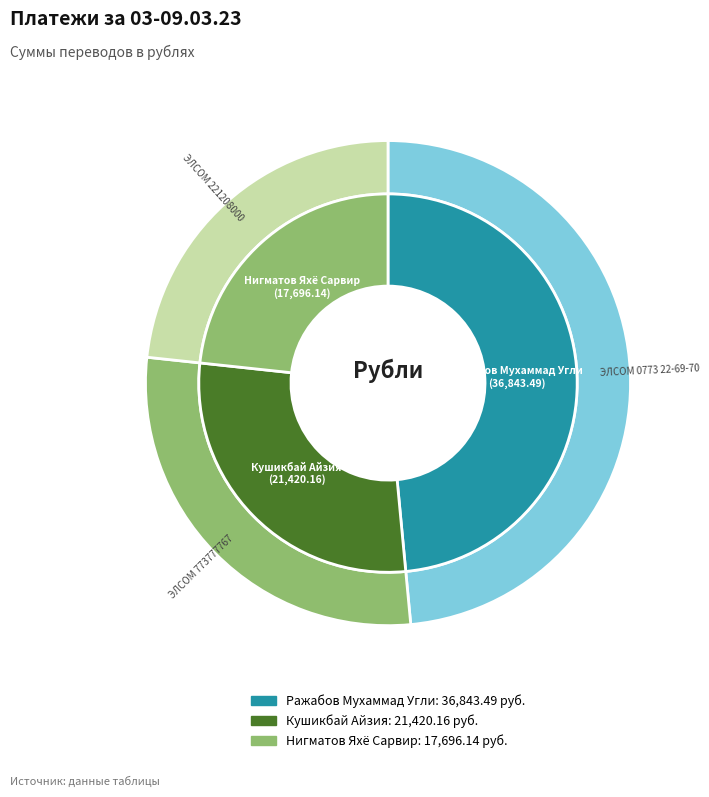

To the nearest percent, what is the combined percentage of Кушикбай Айзия and Нигматов Яхё Сарвир?

51%